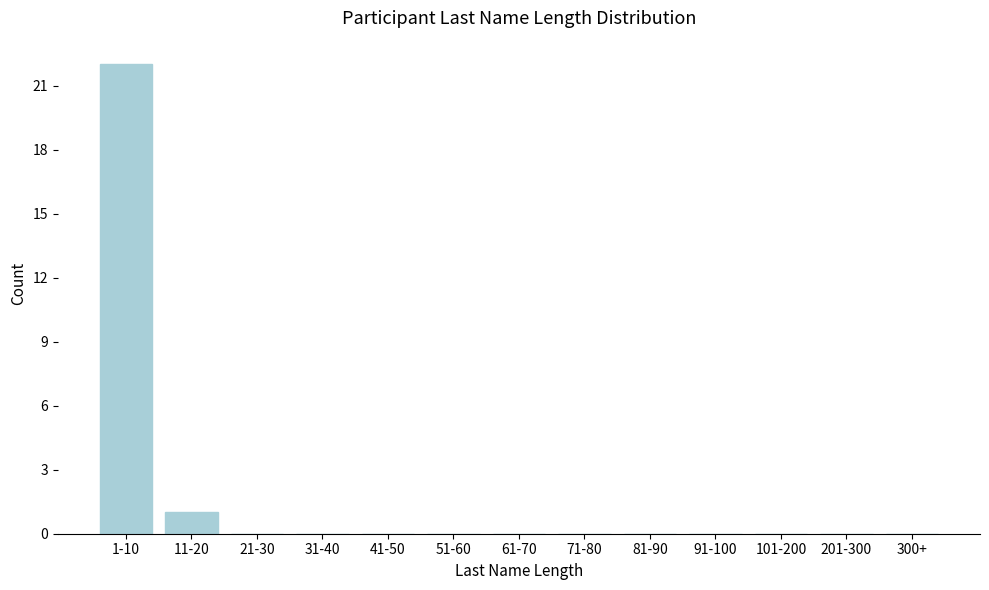

Reading right to left, transcribe all the data shown in this chart.

300+=0	201-300=0	101-200=0	91-100=0	81-90=0	71-80=0	61-70=0	51-60=0	41-50=0	31-40=0	21-30=0	11-20=1	1-10=22